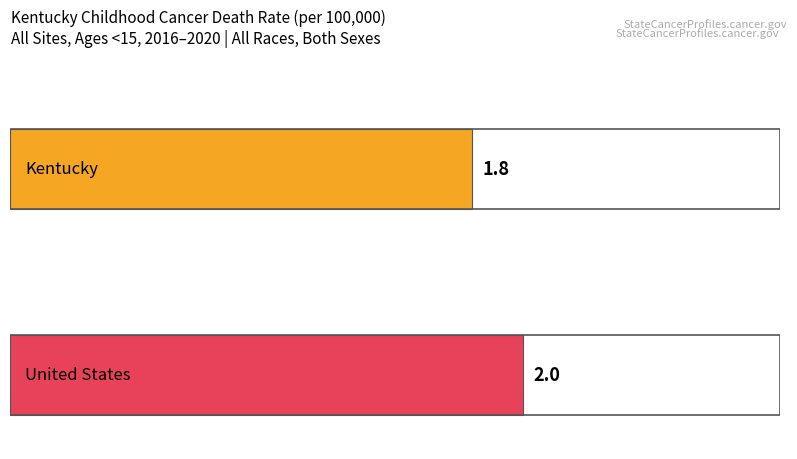

Which has a higher value, United States or Kentucky?

United States